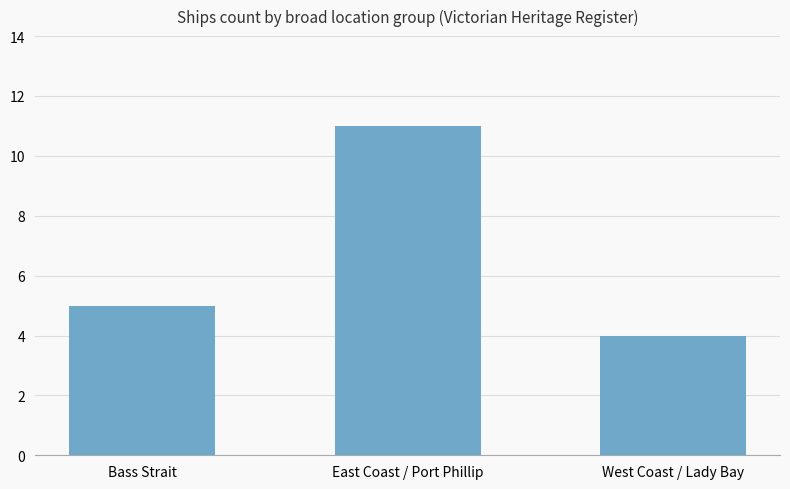

Approximately how many times larger is the value at West Coast / Lady Bay compared to East Coast / Port Phillip?

0.4